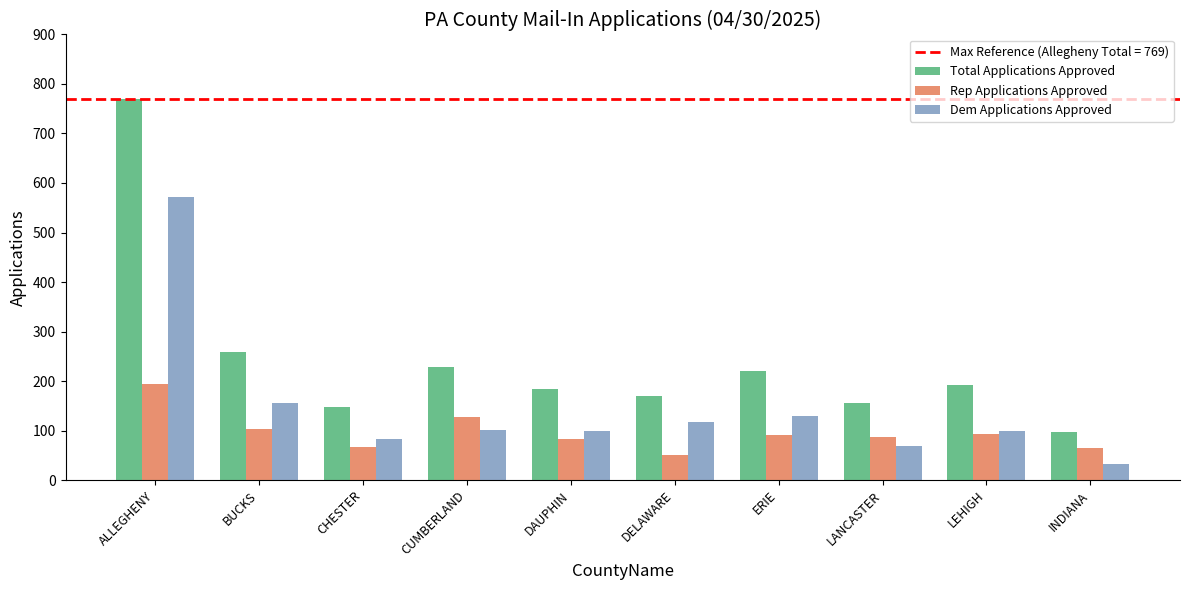

True or false: Rep Applications Approved has a value of 65 at INDIANA.

True